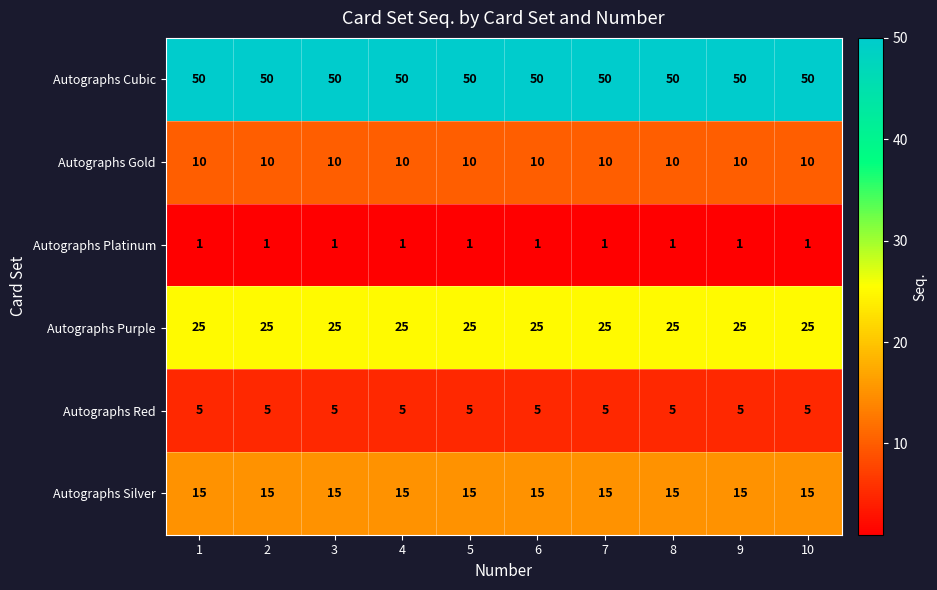

The value of Autographs Cubic at 10 is 50. True or false?

True